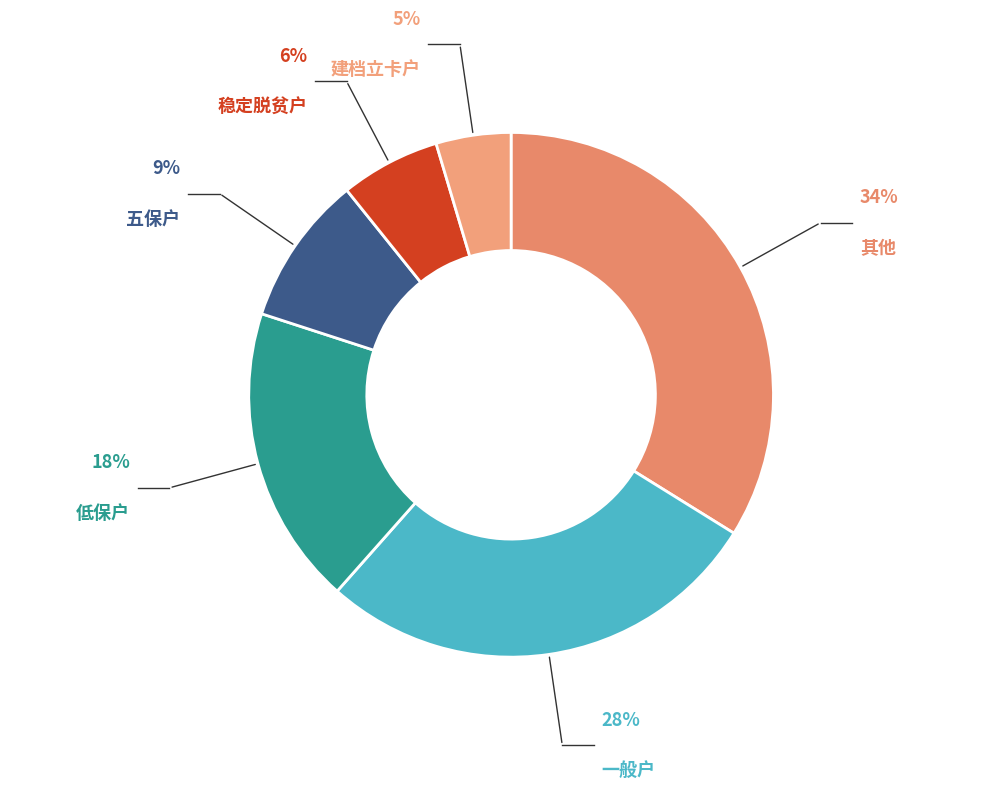

To the nearest percent, what is the difference between the largest and smallest slice percentages?

29%